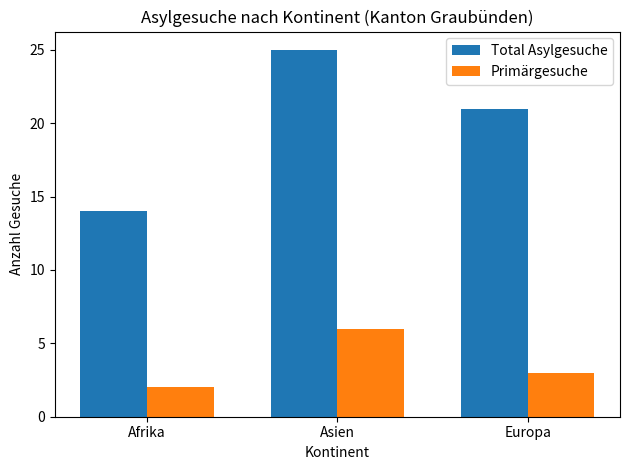

What are all the series names shown in the legend?

Total Asylgesuche, Primärgesuche